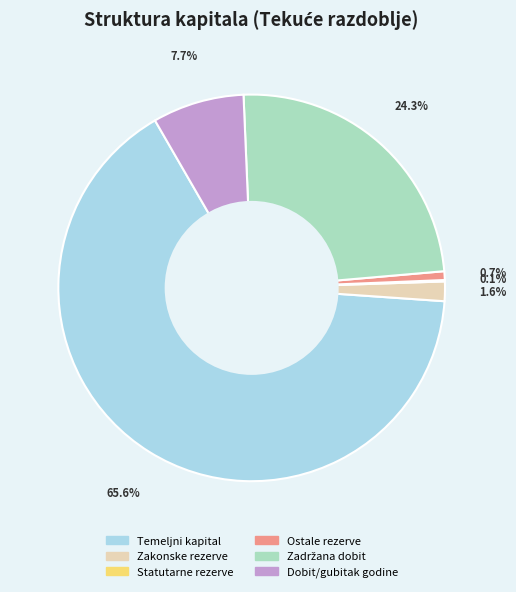

Which category has the biggest portion of the pie?

Temeljni kapital